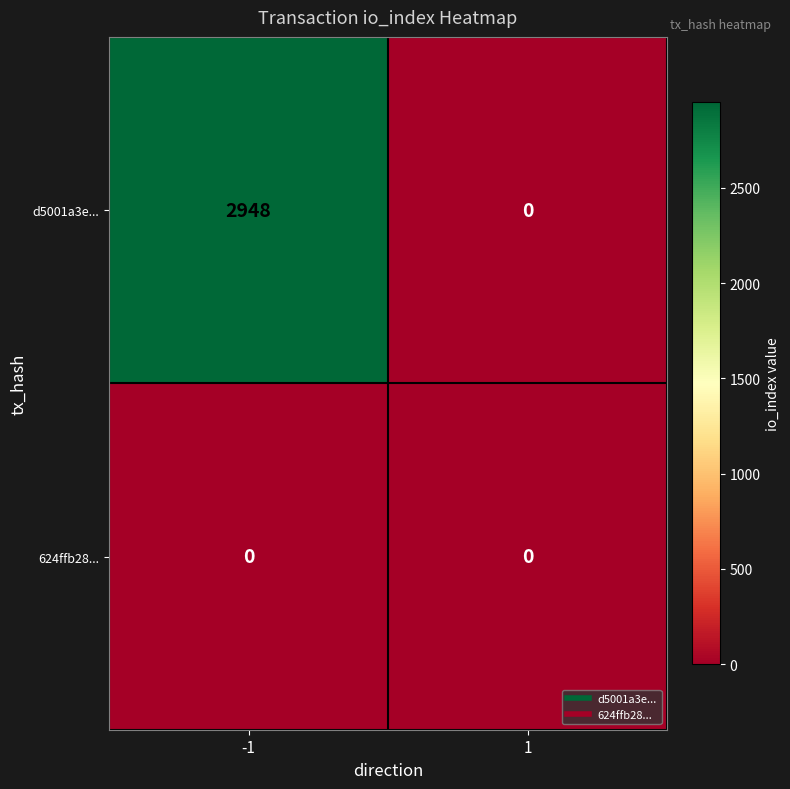

List the labels in order of d5001a3e... value, smallest first.

1, -1